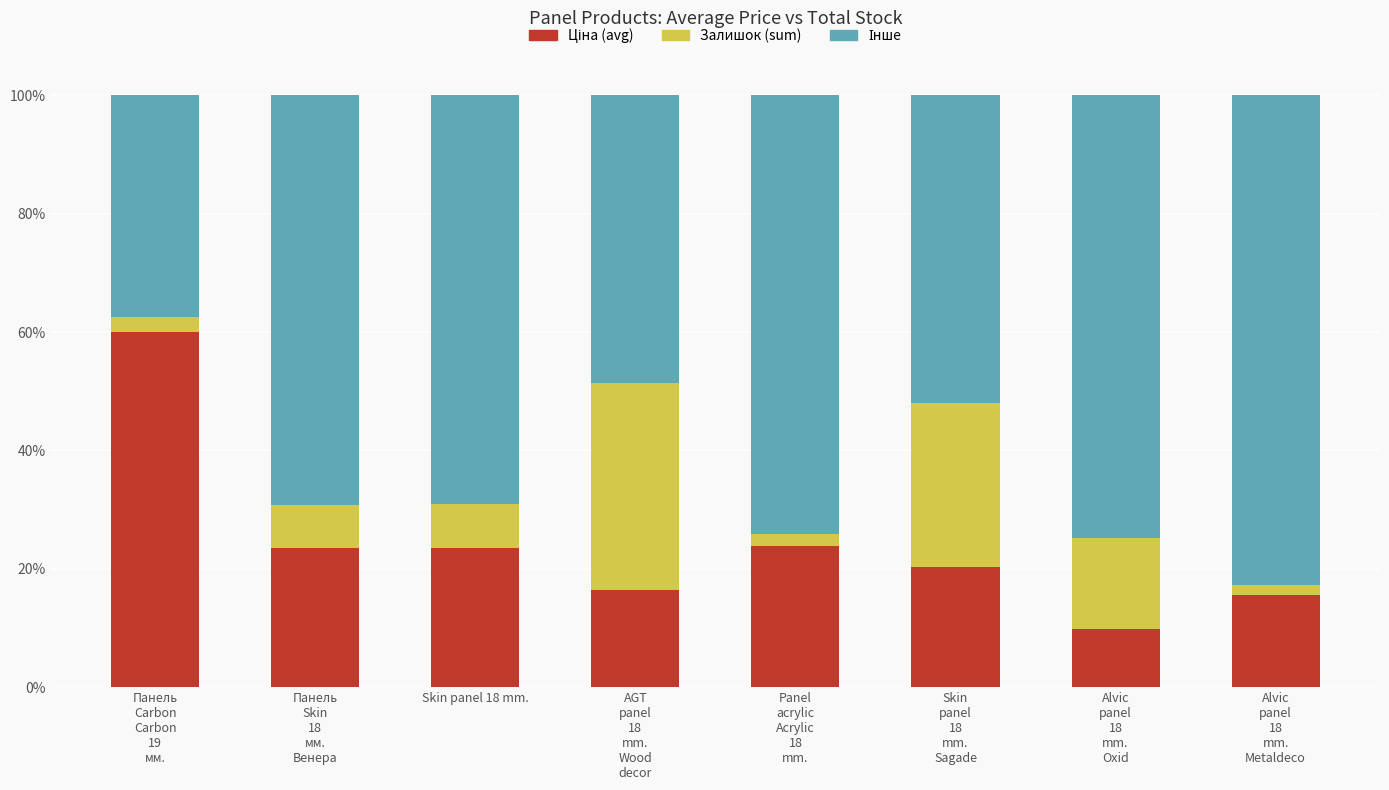

How many data points does each series have?

8